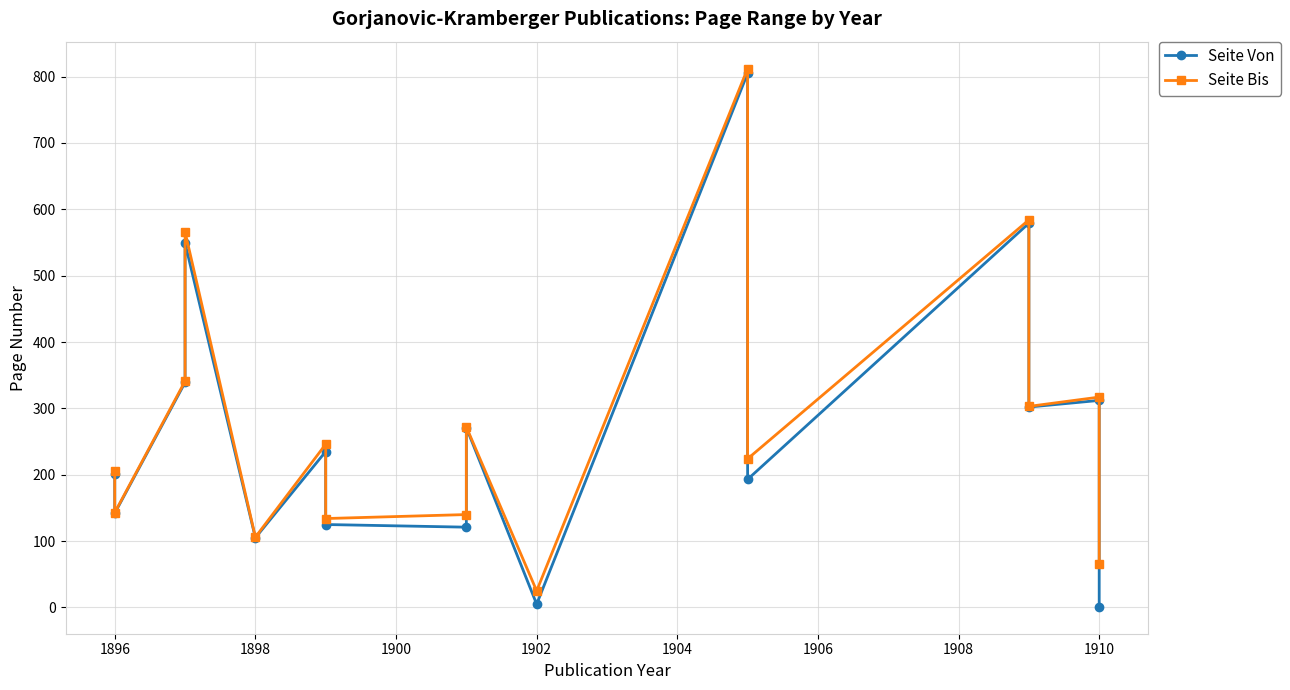

At how many categories does at least one series exceed 136?

12